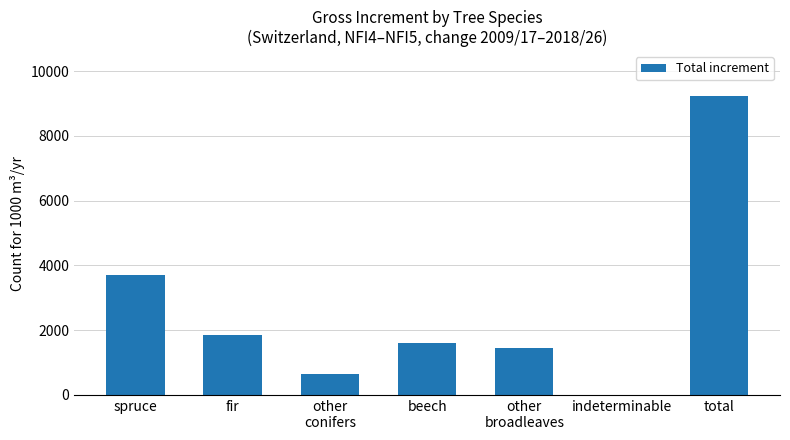

What is the change in value from fir to beech?

-228